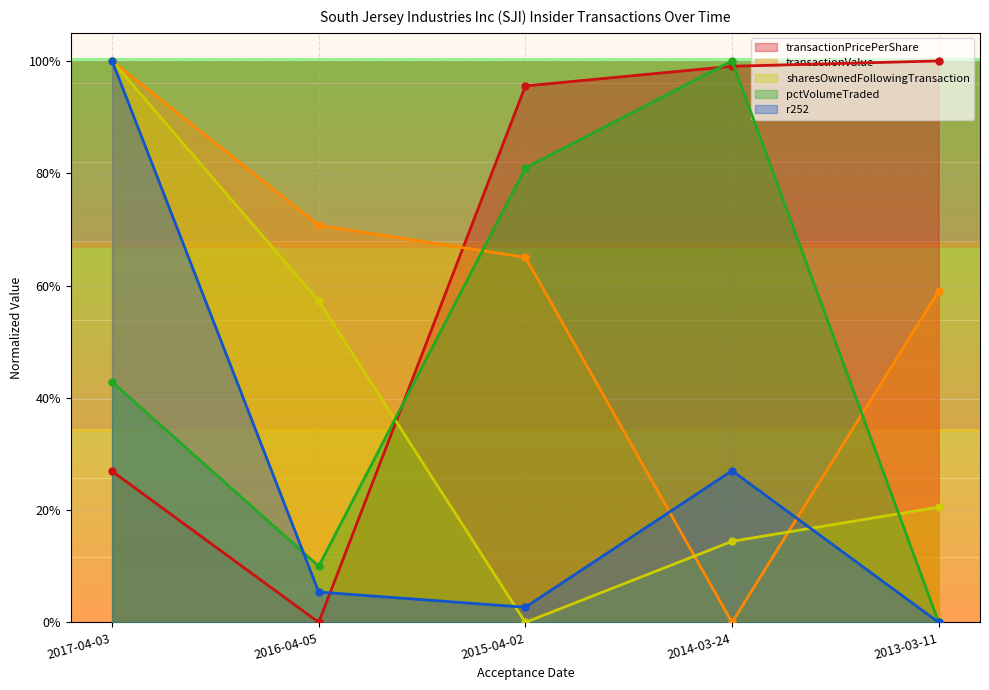

Rank the series at 2017-04-03 from highest to lowest value.

transactionValue, sharesOwnedFollowingTransaction, r252, pctVolumeTraded, transactionPricePerShare